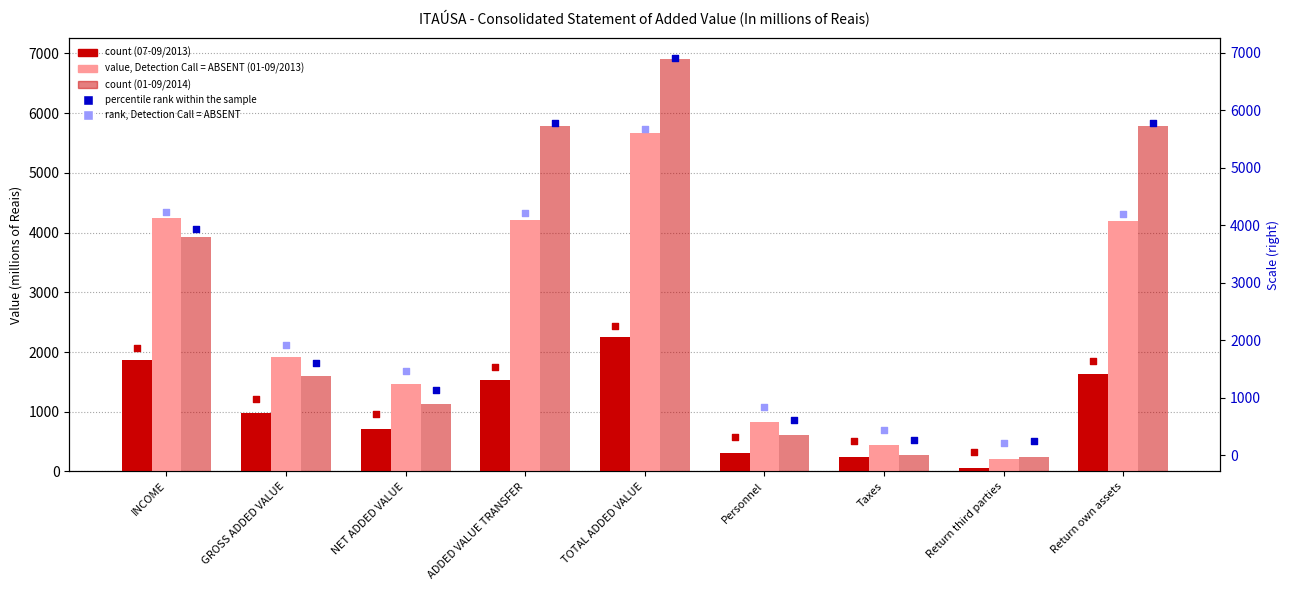

Which series reaches the maximum Y coordinate?

01/01 to 09/30/2014